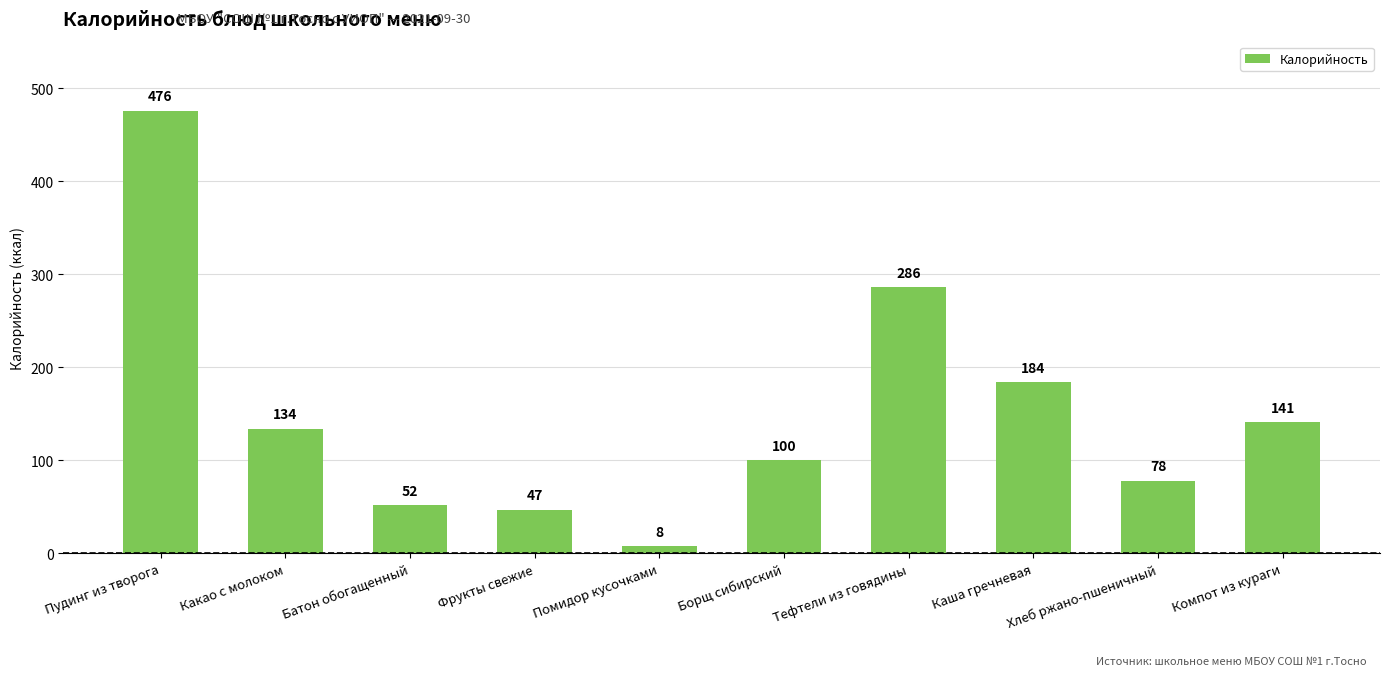

True or false: the data shows 162 at Борщ сибирский.

False